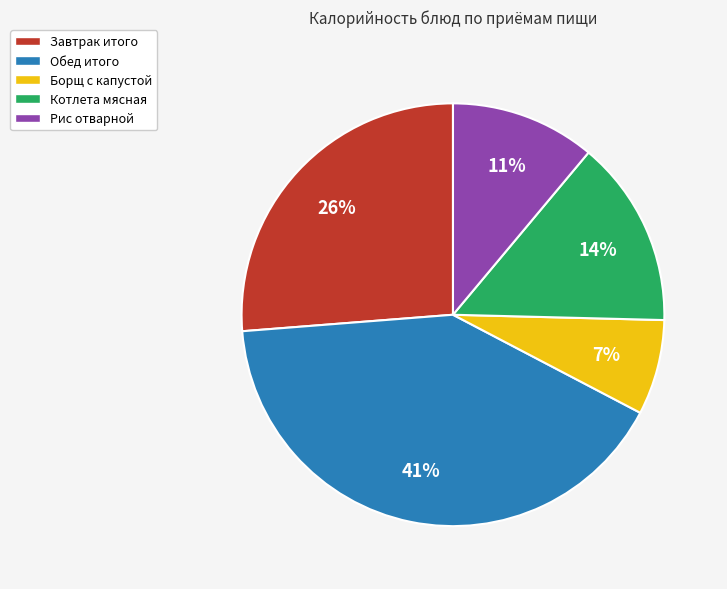

Is Завтрак итого the majority of the pie?

No